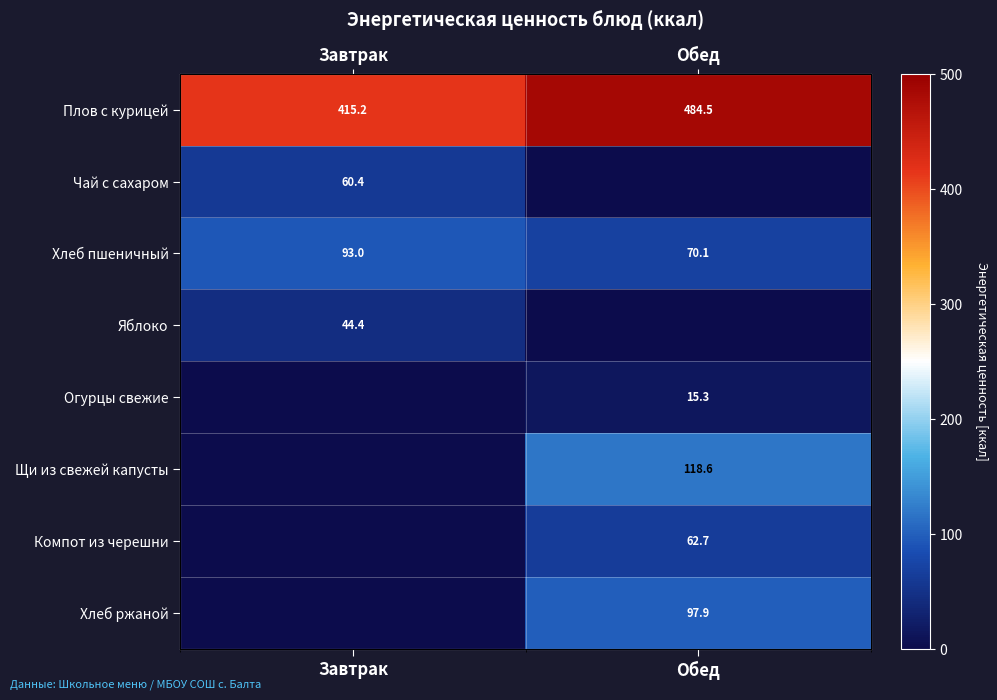

Which label corresponds to the largest value in the chart?

Обед